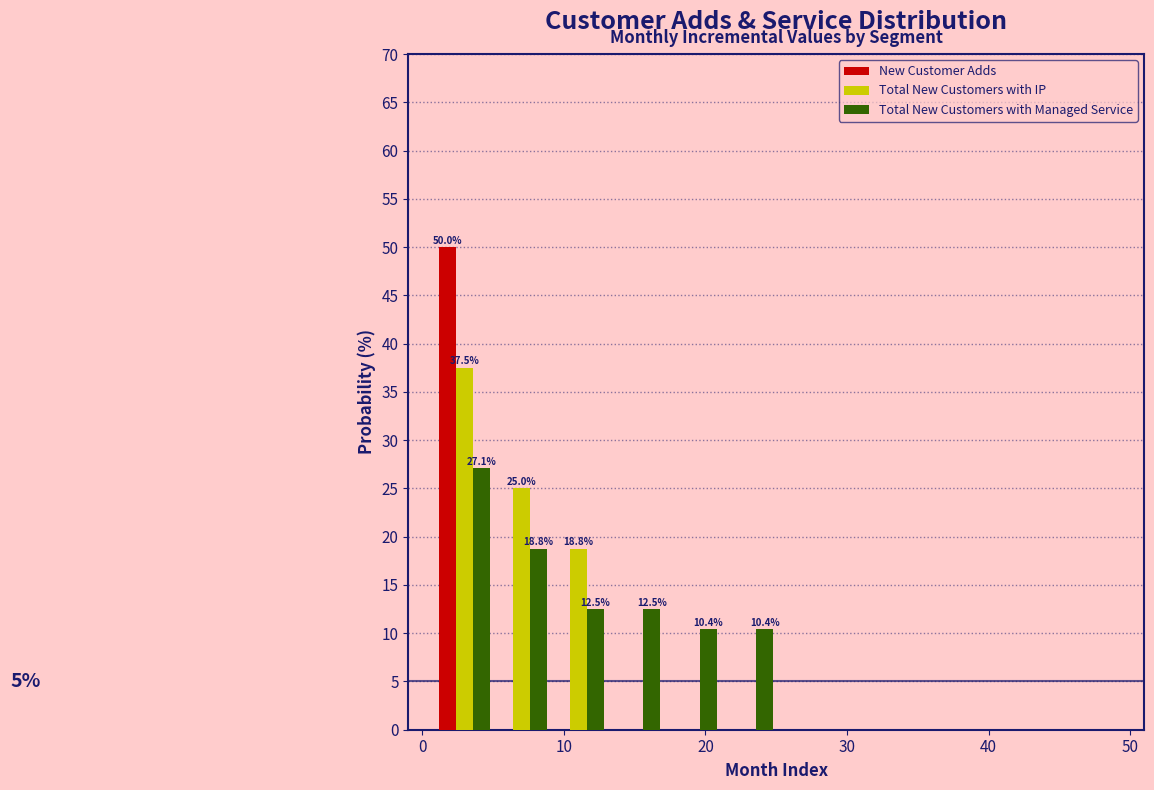

In the Total New Customers with IP series, which range on the x-axis has the tallest bar?

1 to 5